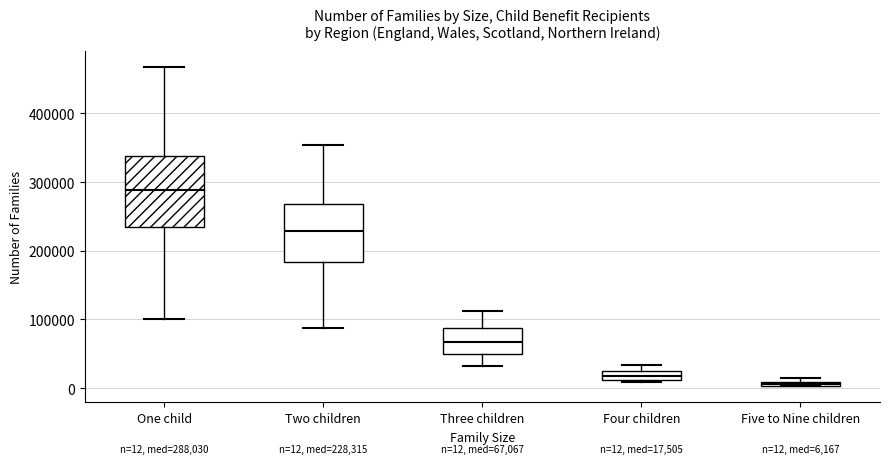

Which box's median line is the highest?

One child